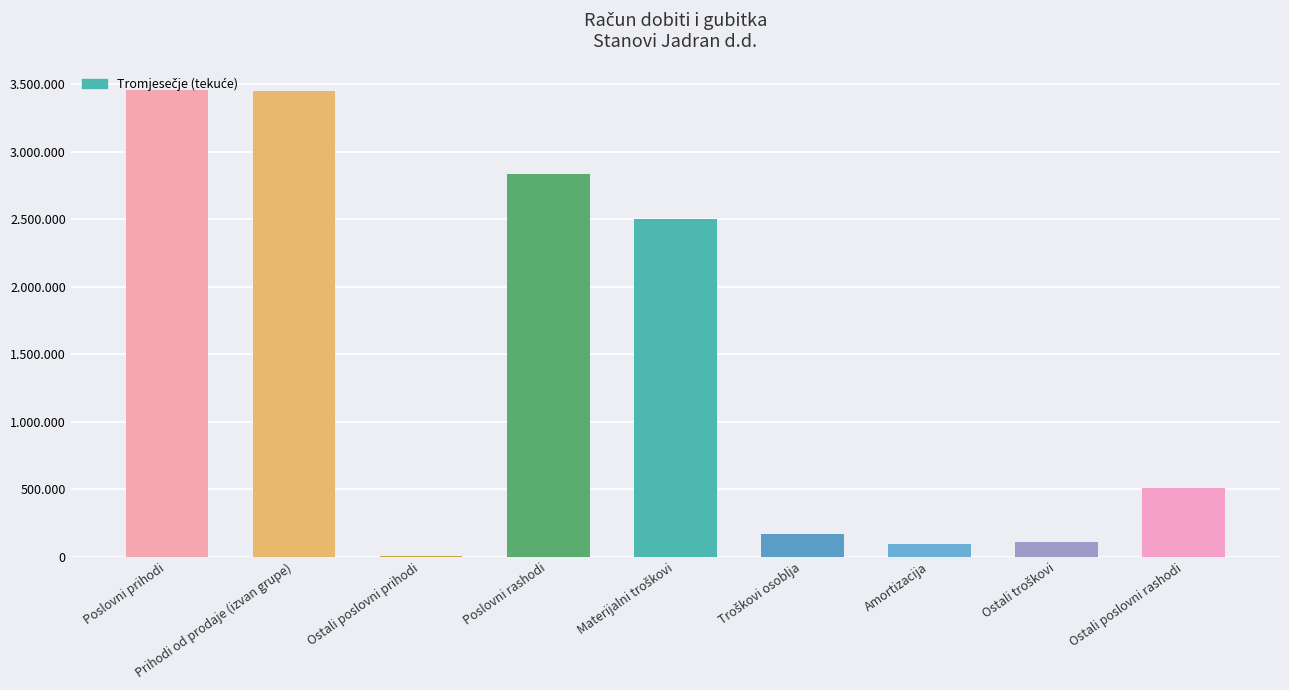

What is the minimum value shown in the chart?

8762